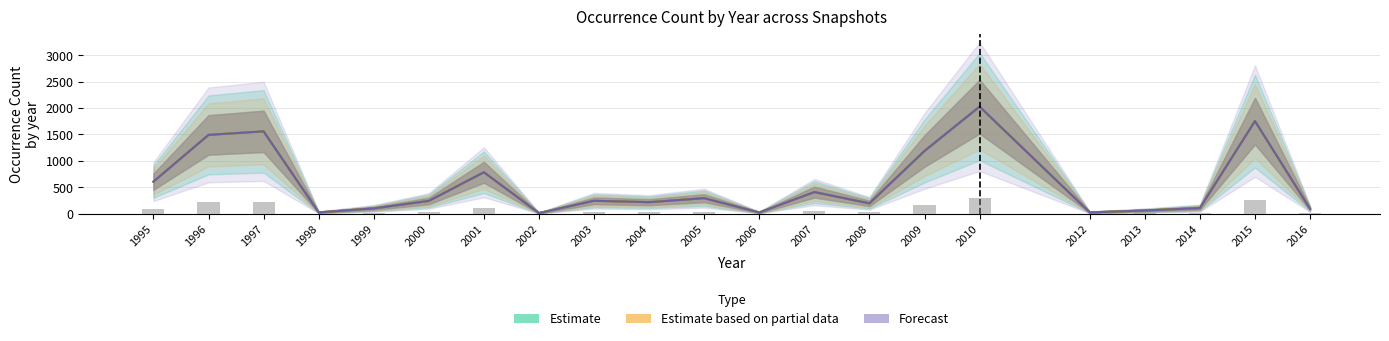

List the labels in order of Estimate based on partial data value, largest first.

2010, 2015, 1997, 1996, 2009, 2001, 1995, 2007, 2005, 2003, 2000, 2004, 2008, 2014, 1999, 2016, 2013, 1998, 2012, 2006, 2002